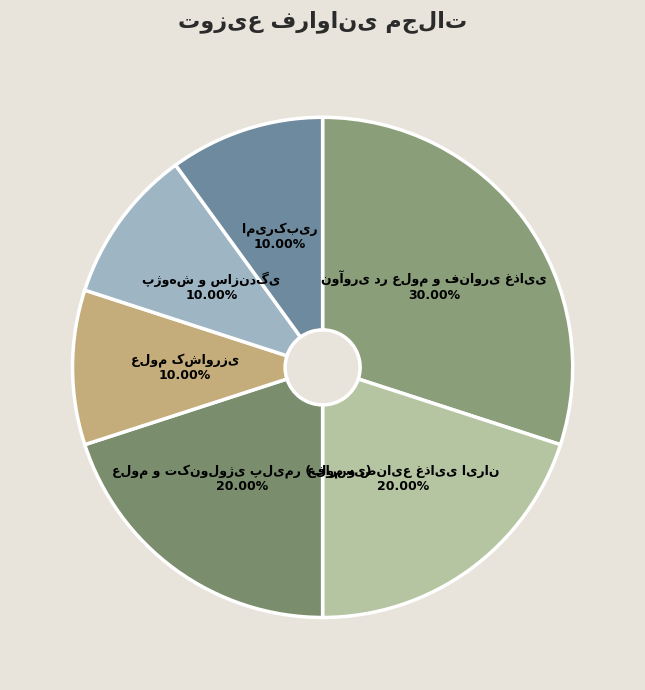

To the nearest percent, what is the average slice percentage?

17%